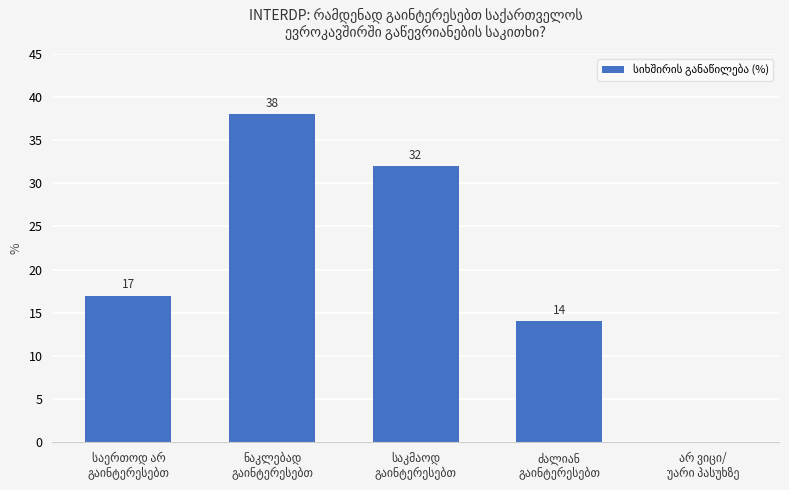

What is the greatest value displayed?

38